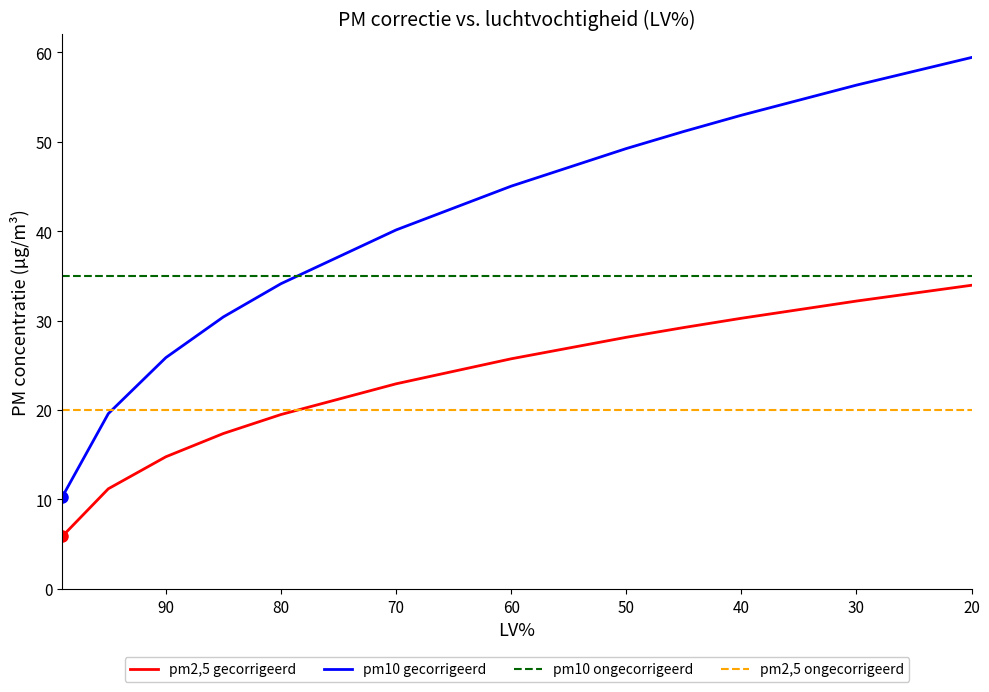

True or false: pm2,5 ongecorrigeerd and pm10 gecorrigeerd intersect in this chart.

True